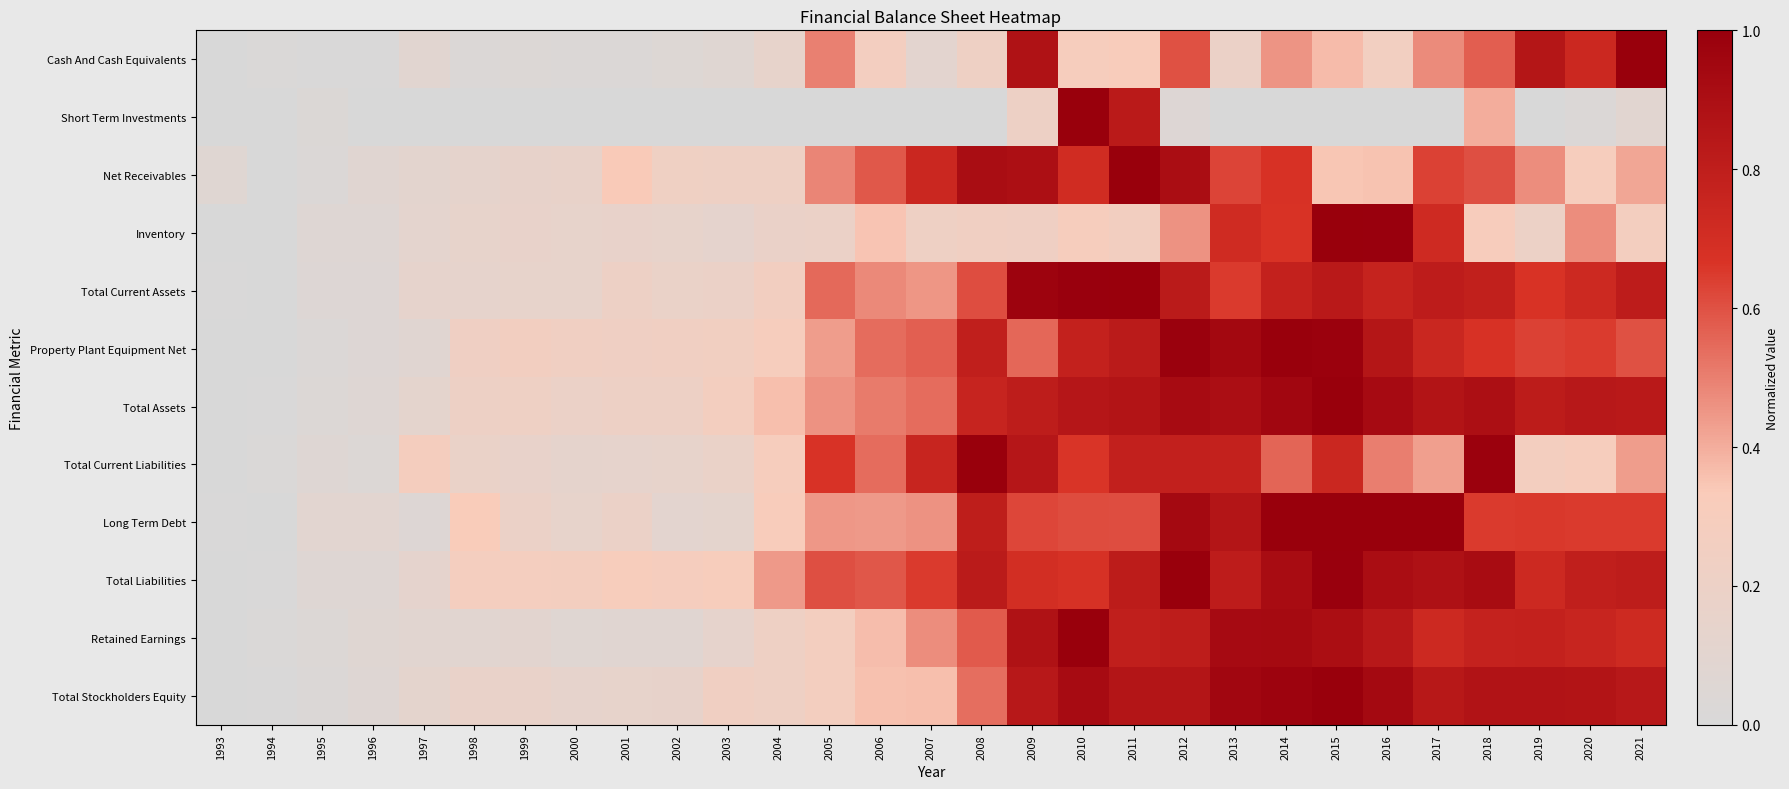

How many distinct data groups are displayed?

12